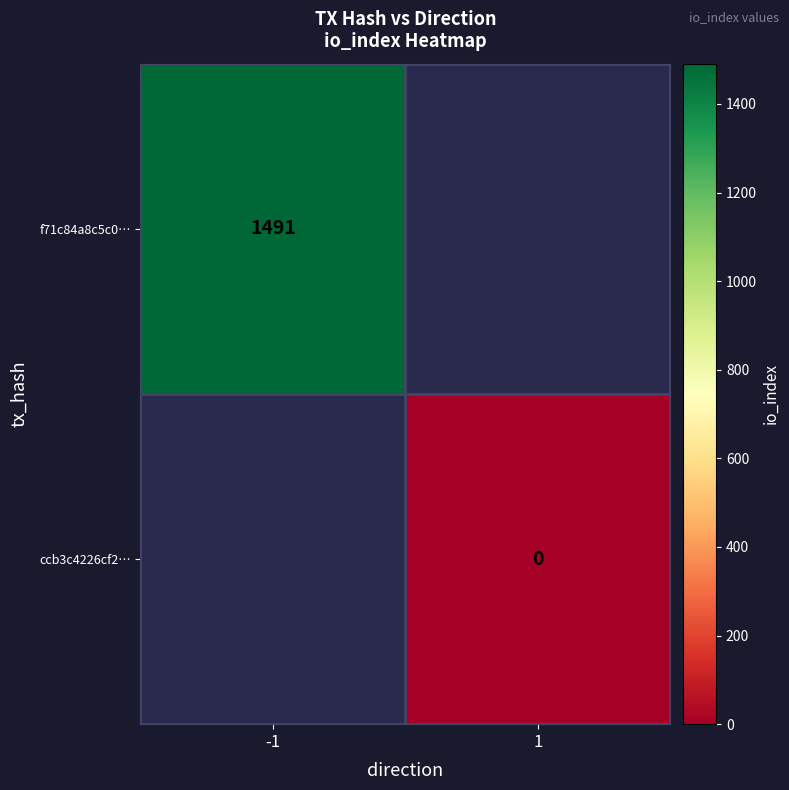

Between 1 and -1, which is larger?

-1